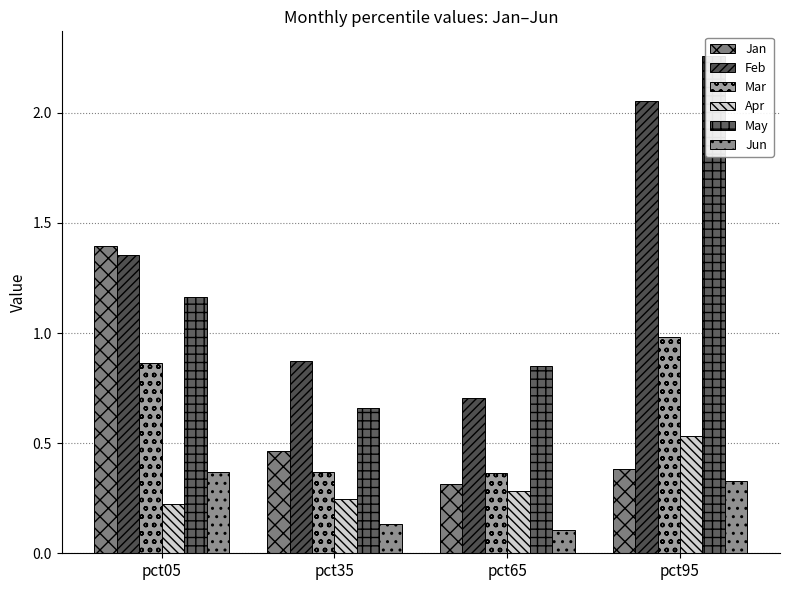

At which category is the sum across all series the highest?

pct95